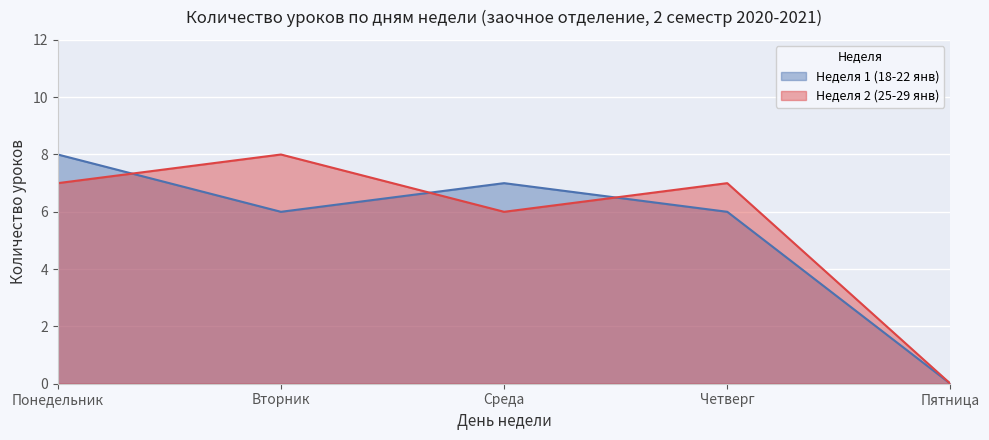

Reading left to right, what are all the values shown in this chart?

Неделя 1 (18-22 янв): 8	6	7	6	0
Неделя 2 (25-29 янв): 7	8	6	7	0